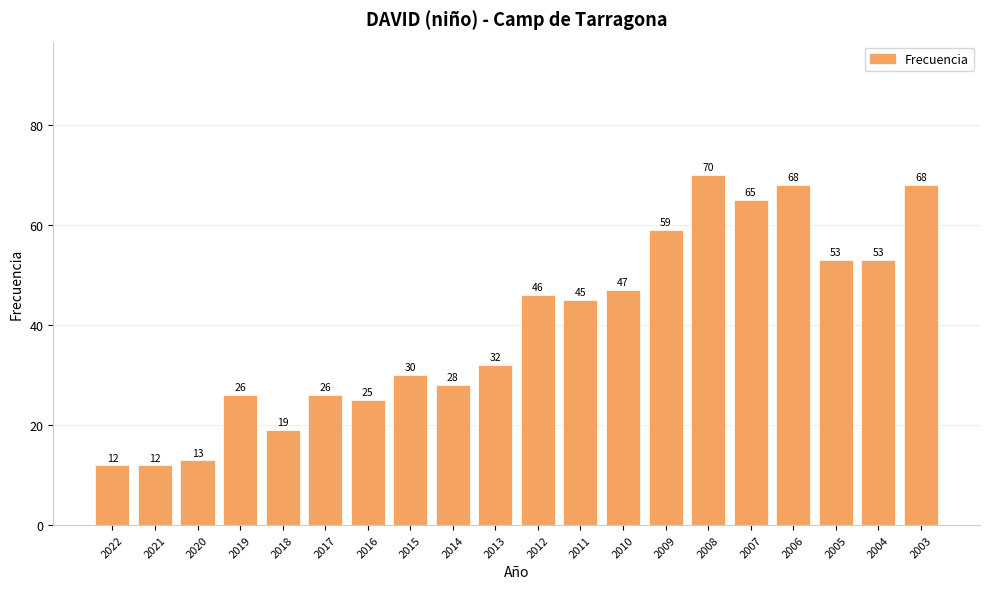

True or false: the data shows 22 at 2020.

False